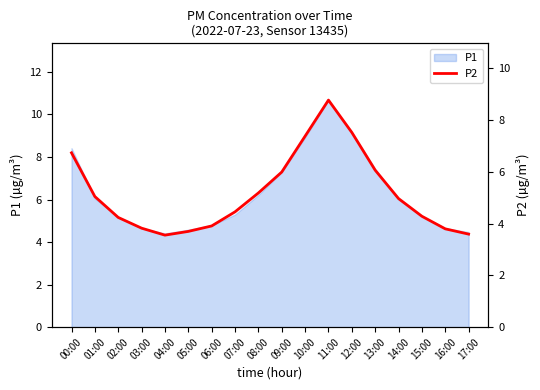

Count the number of values greater than 4.

12